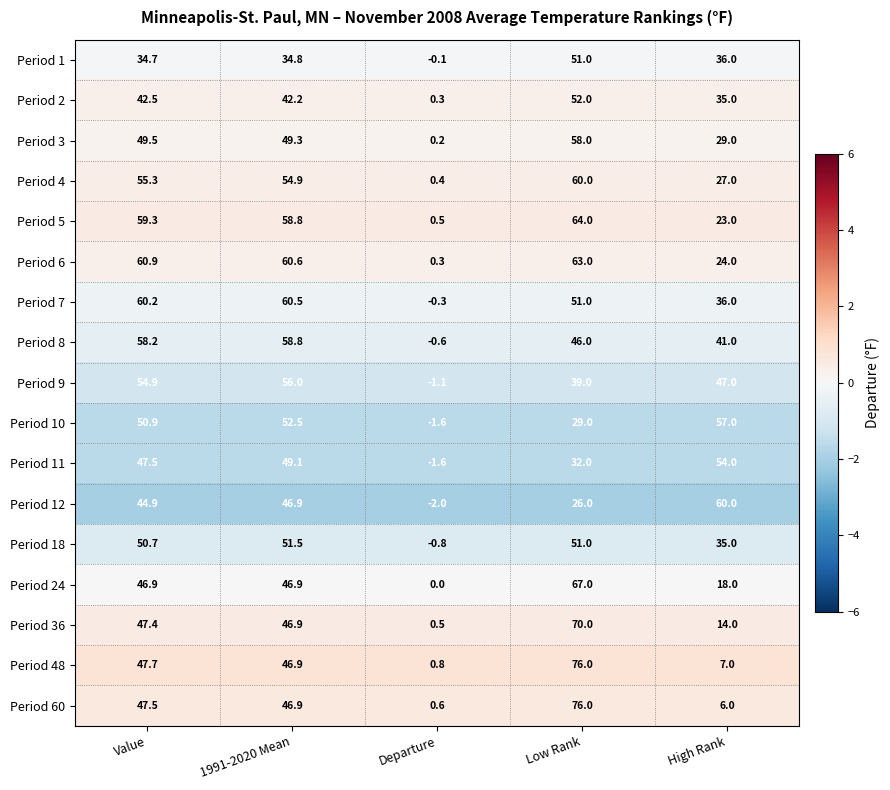

What is the smallest value displayed?

-2.0